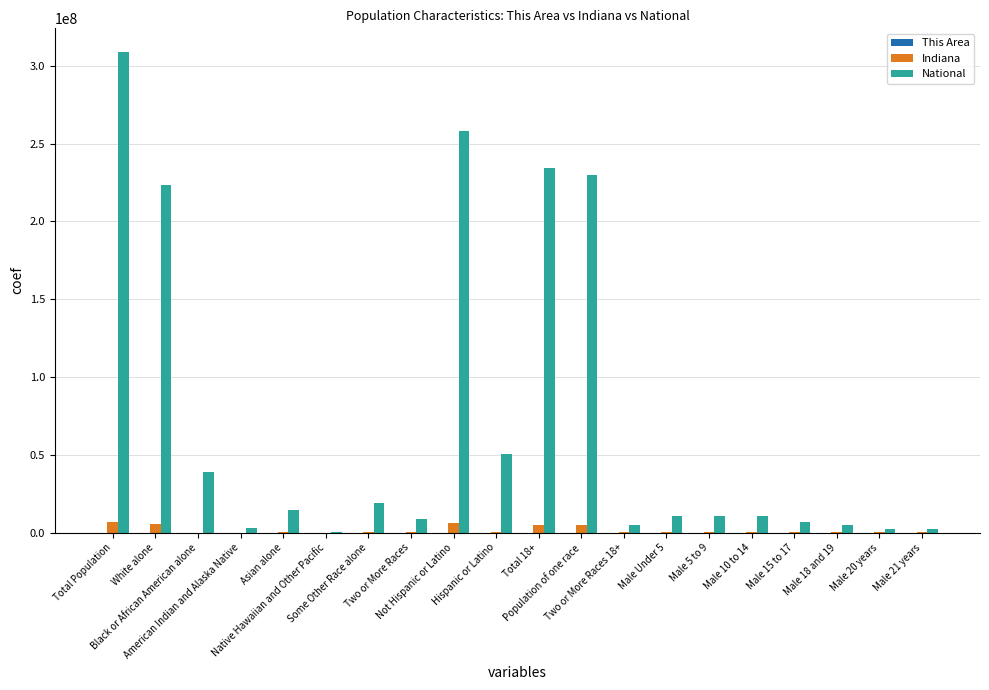

What is the sum of all Indiana values?

29633170